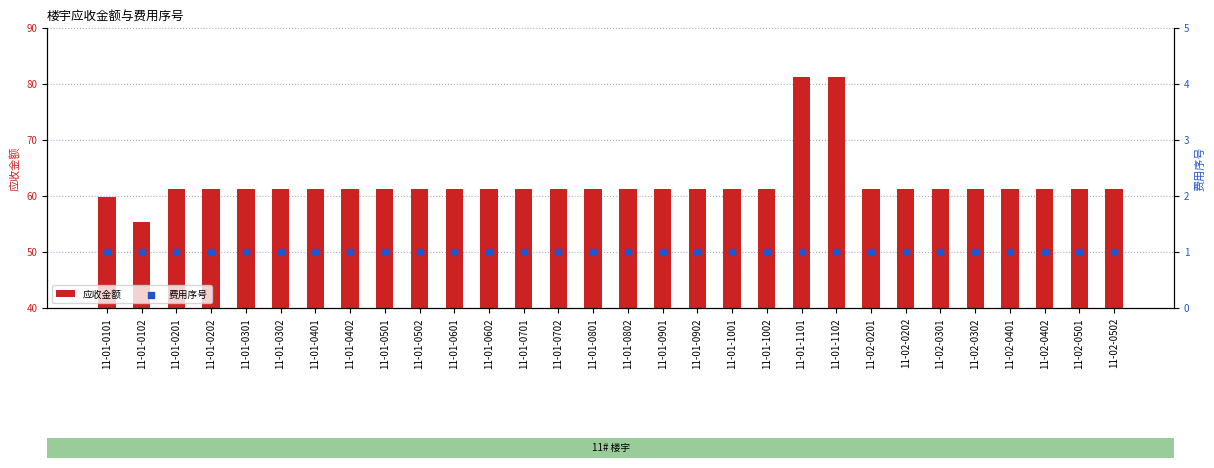

Which series has the largest Y range (max minus min)?

应收金额